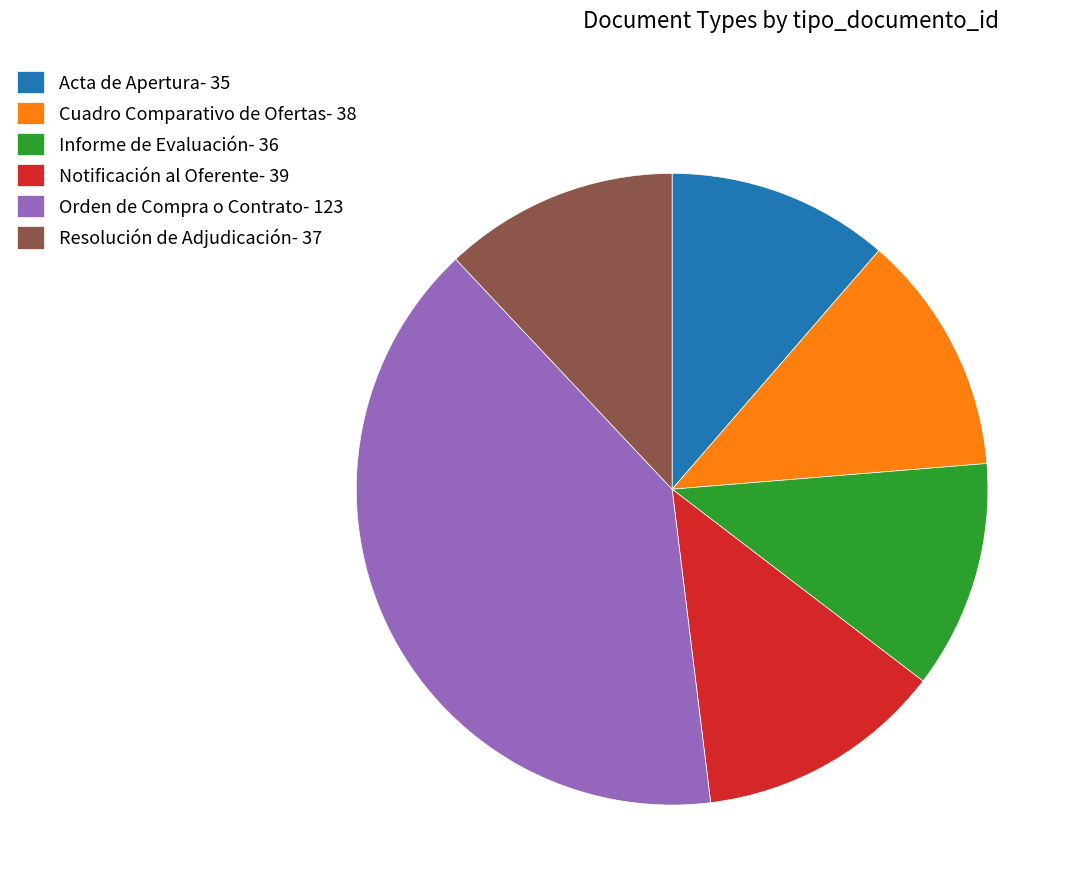

How many segments does this pie chart have?

6